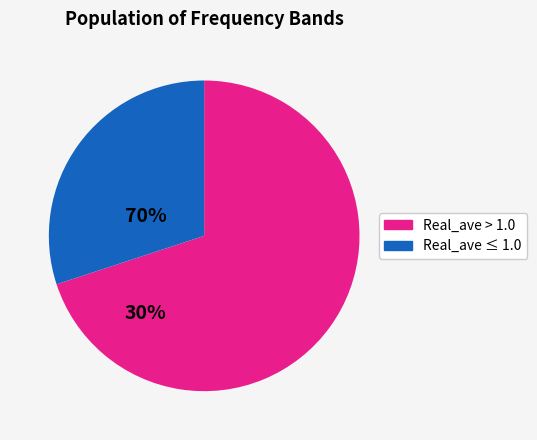

Does any single category account for the majority?

Yes